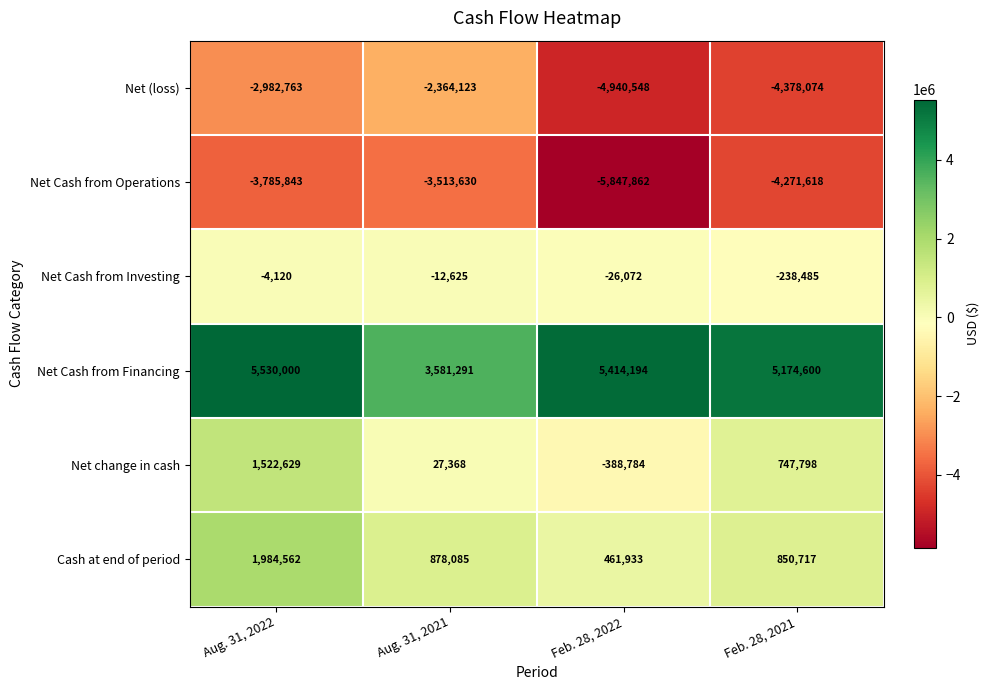

How many categories are shown in the chart?

4